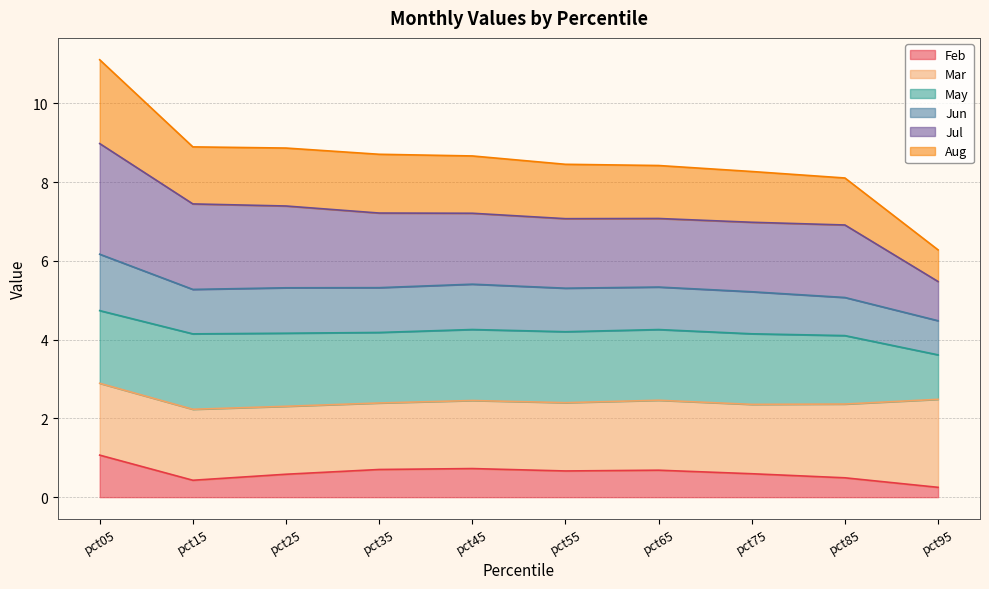

At which label does Feb reach its peak?

pct05